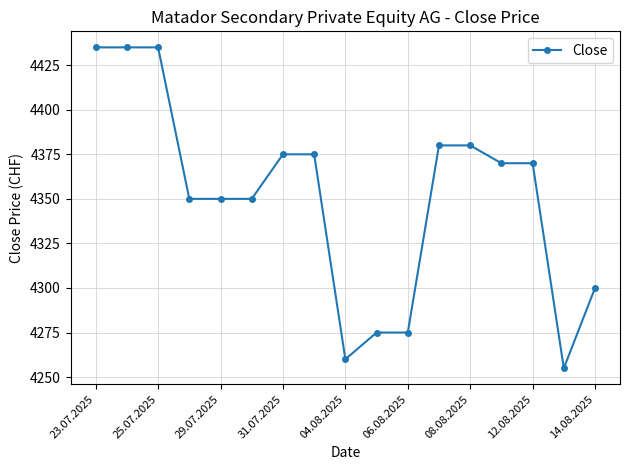

What is the value of the 3rd point from the left?

4435